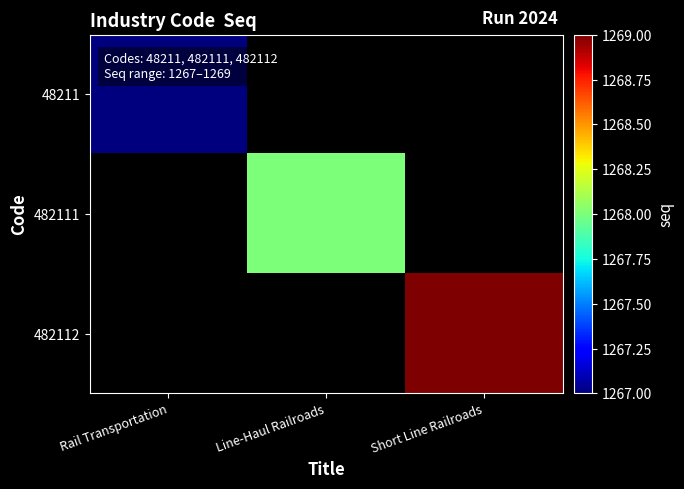

Rank the series at Line-Haul Railroads from highest to lowest value.

48211, 482111, 482112